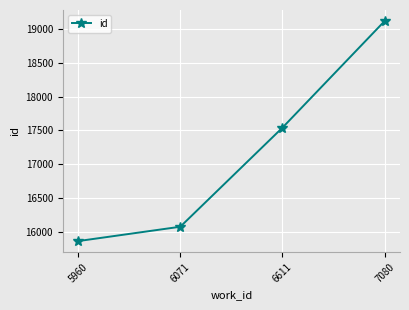

How many lines are shown in the chart?

1